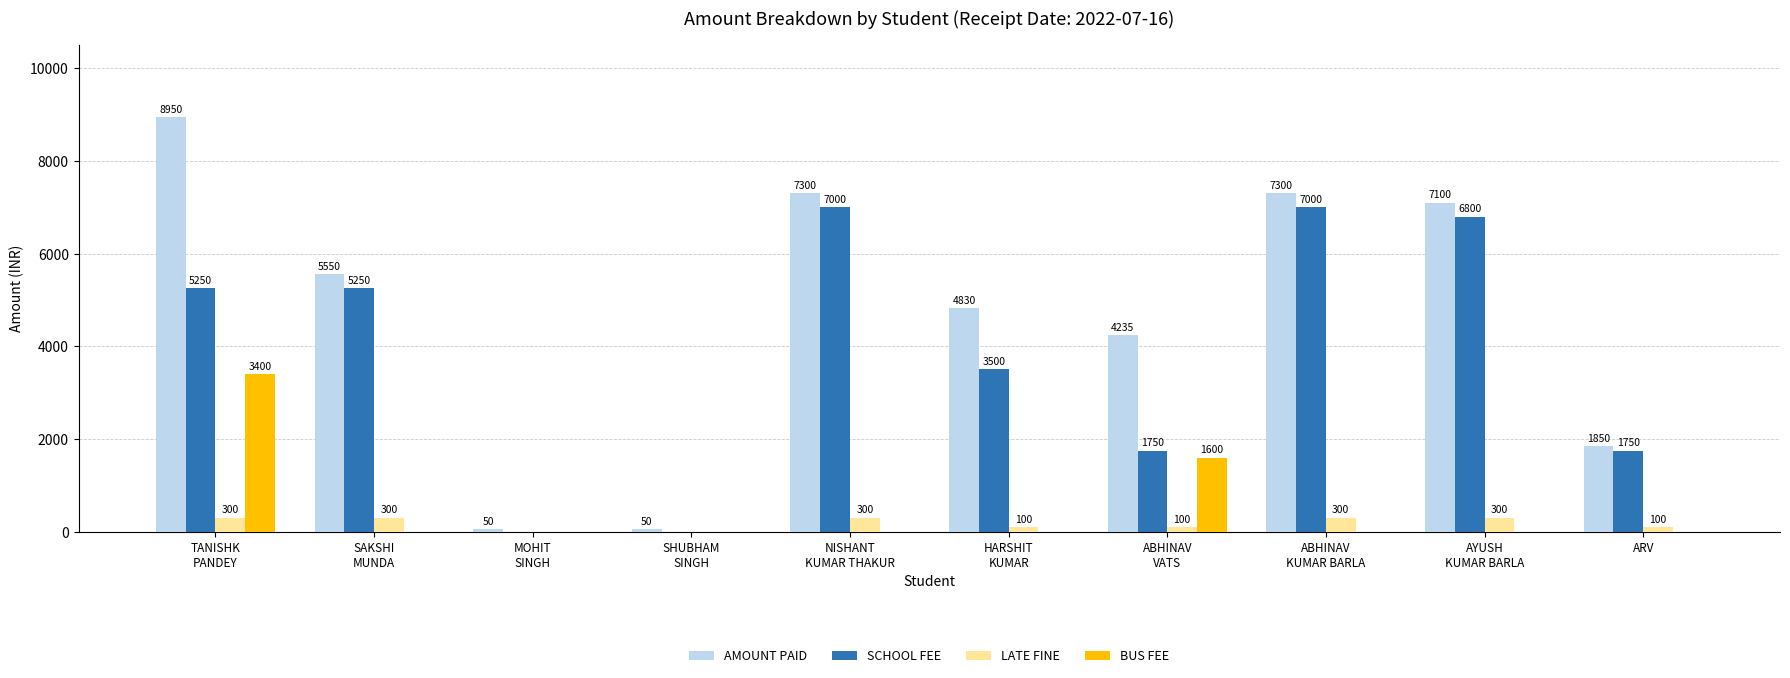

Which series has the largest total across all categories?

AMOUNT PAID